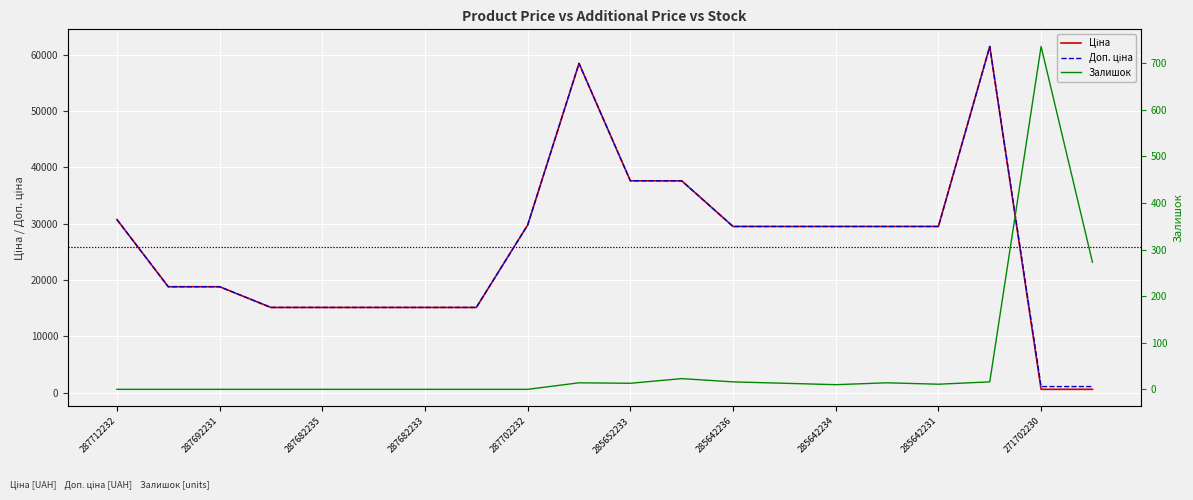

Does the chart display data point markers on the line(s)?

No